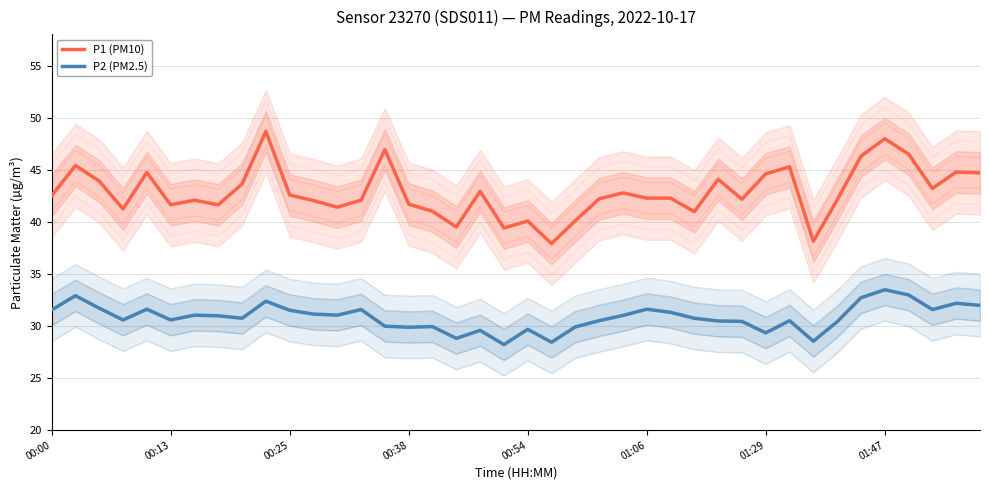

How many interior local peaks does the P1 (PM10) series have?

12